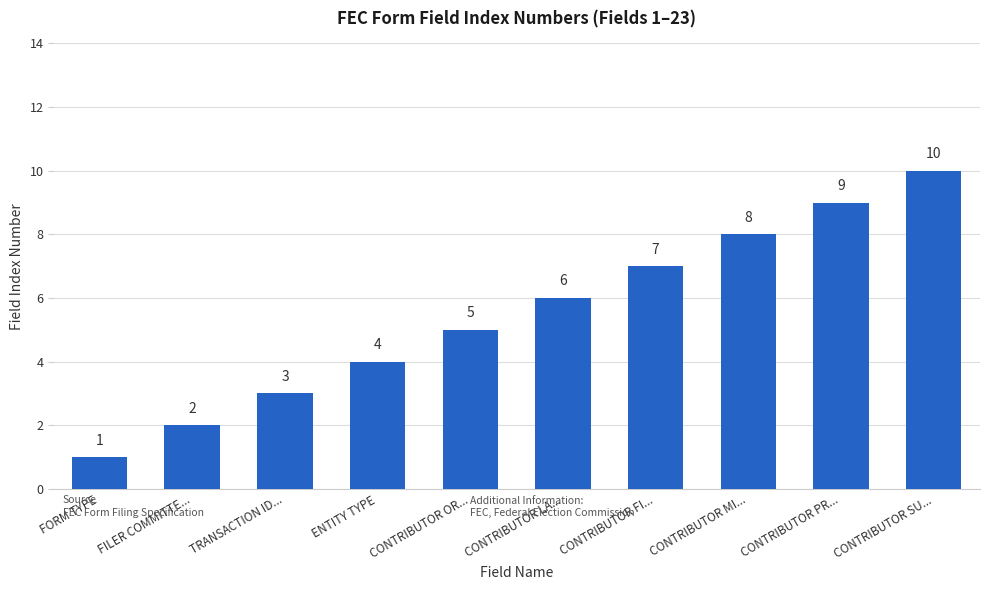

What is the average value?

6